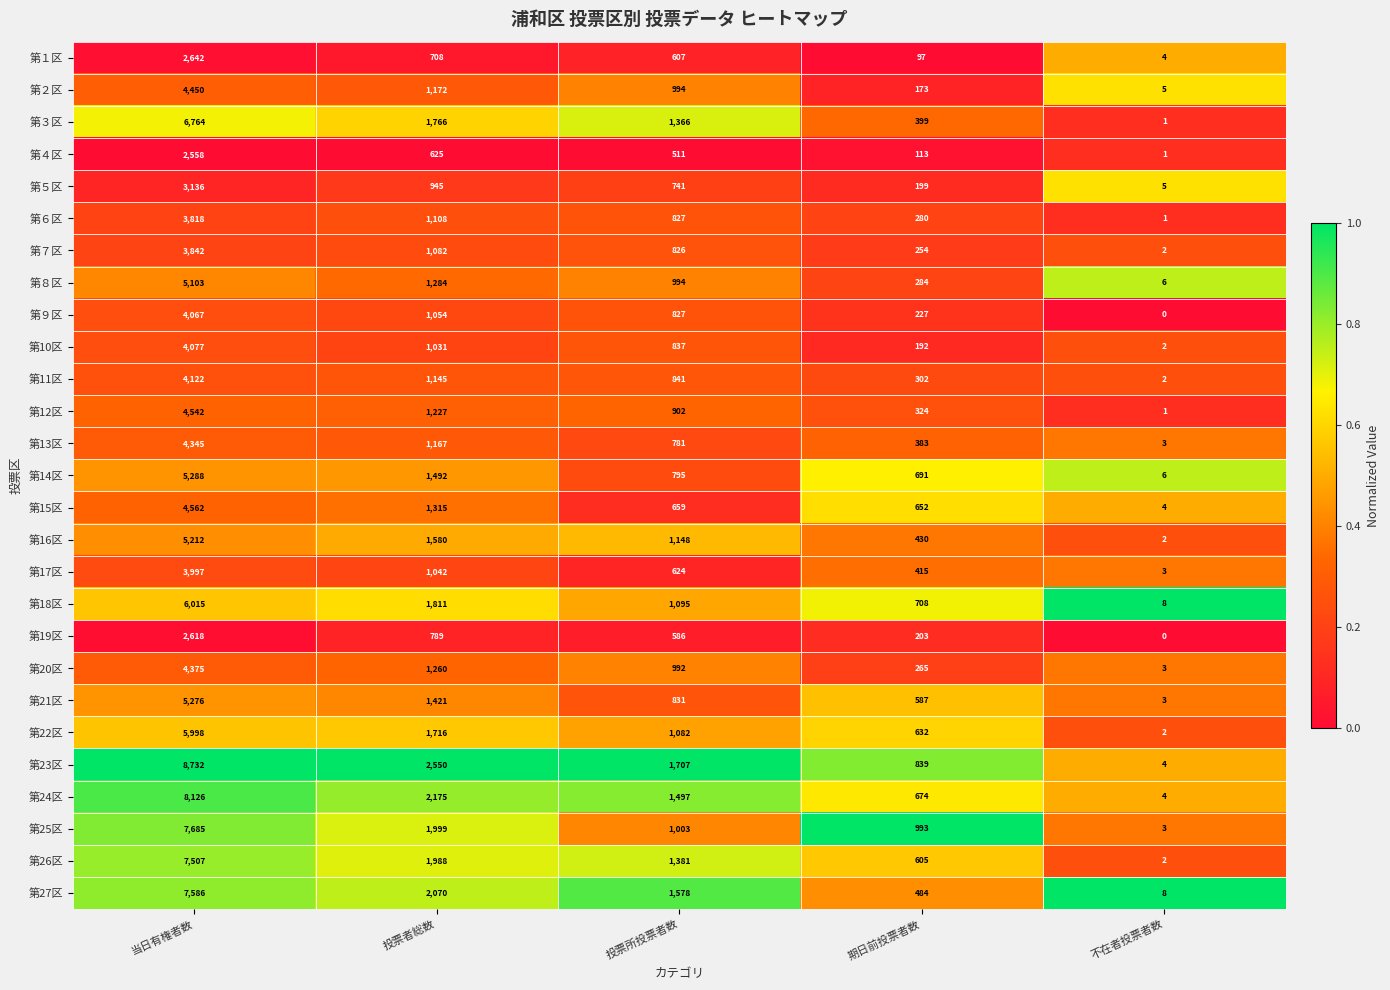

Which series has the largest range (max minus min)?

第23区